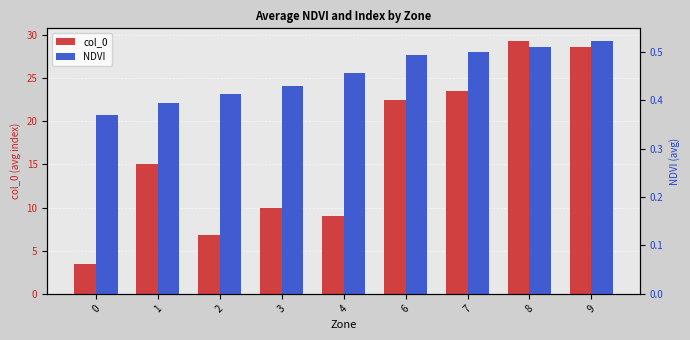

Reading right to left, what are all the values shown in this chart?

col_0: 9=28.6	8=29.3	7=23.5	6=22.5	4=9.0	3=10.0	2=6.8	1=15.0	0=3.5
NDVI: 9=0.5	8=0.5	7=0.5	6=0.5	4=0.5	3=0.4	2=0.4	1=0.4	0=0.4